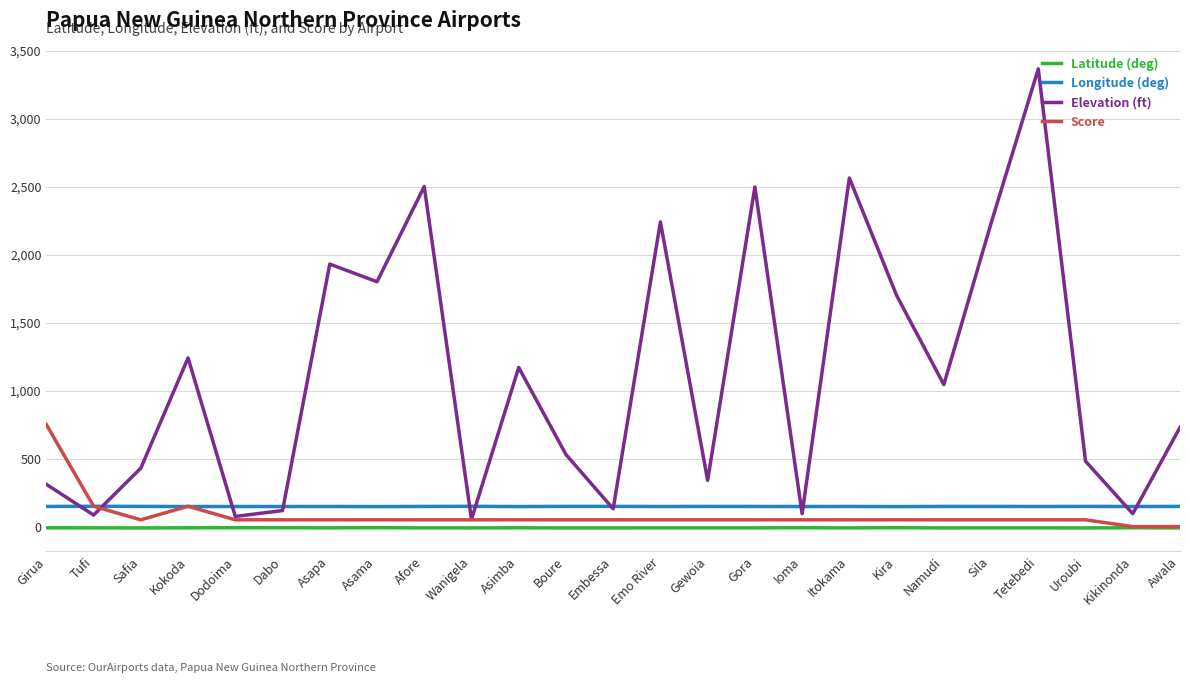

True or false: Latitude (deg) and Longitude (deg) intersect in this chart.

False